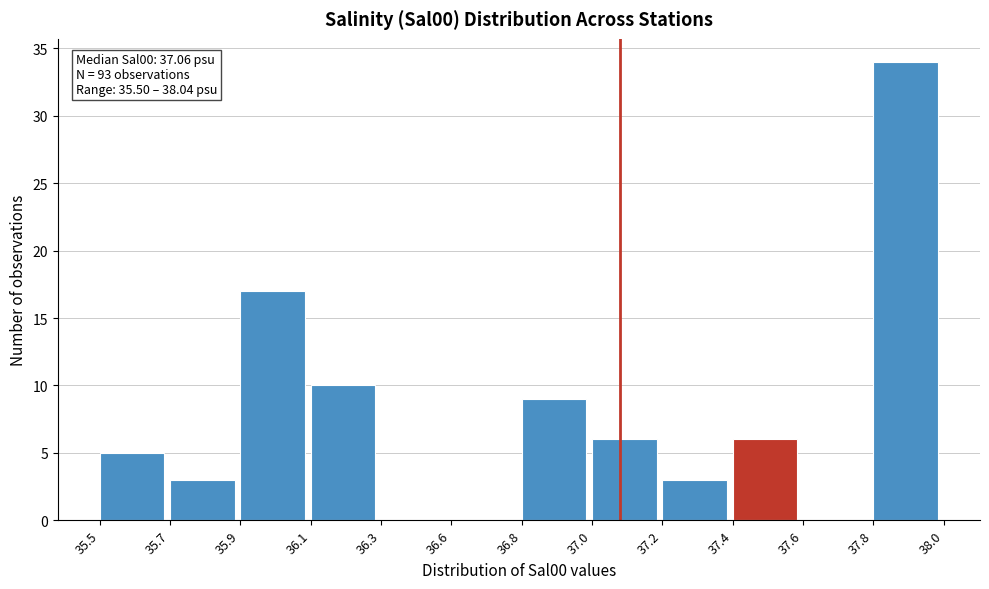

Reading left to right, extract all data points from this chart.

35.5=5	35.7=3	35.9=17	36.1=10	36.3=0	36.6=0	36.8=9	37.0=6	37.2=3	37.4=6	37.6=0	37.8=34